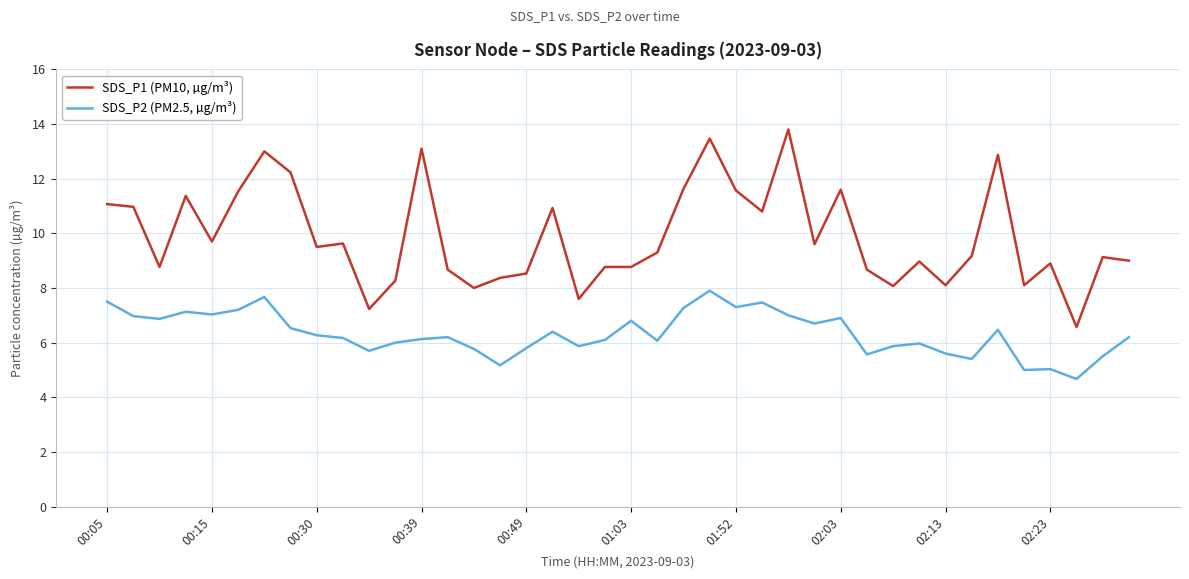

What is the difference between the second highest and second lowest values in the SDS_P1 (PM10, µg/m³) series?

6.2